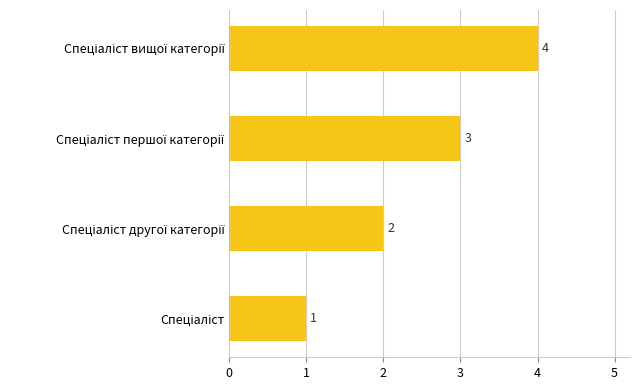

Count the values in the range 2 to 4.

3